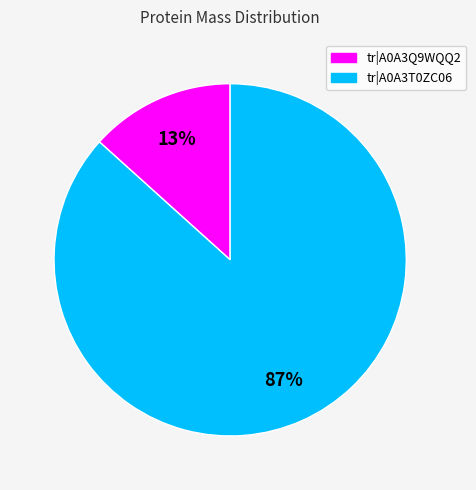

Which category has the smallest portion of the pie?

tr|A0A3Q9WQQ2